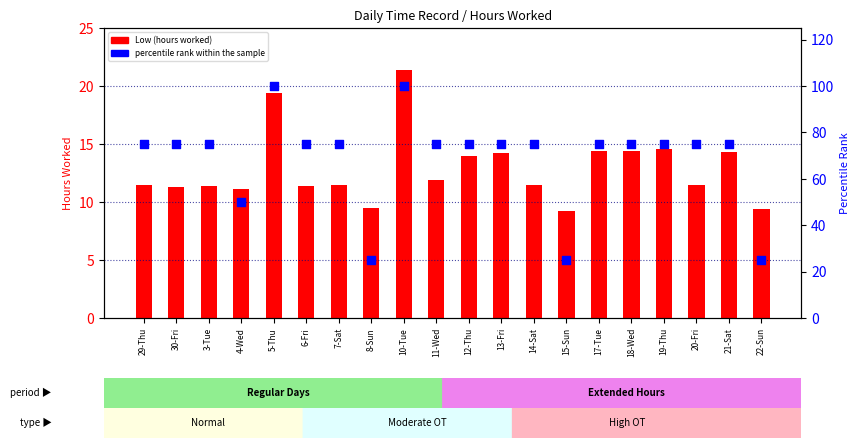

Is the value of Low (hours worked) at 11-Wed greater than the value of percentile rank within the sample at 3-Tue?

No